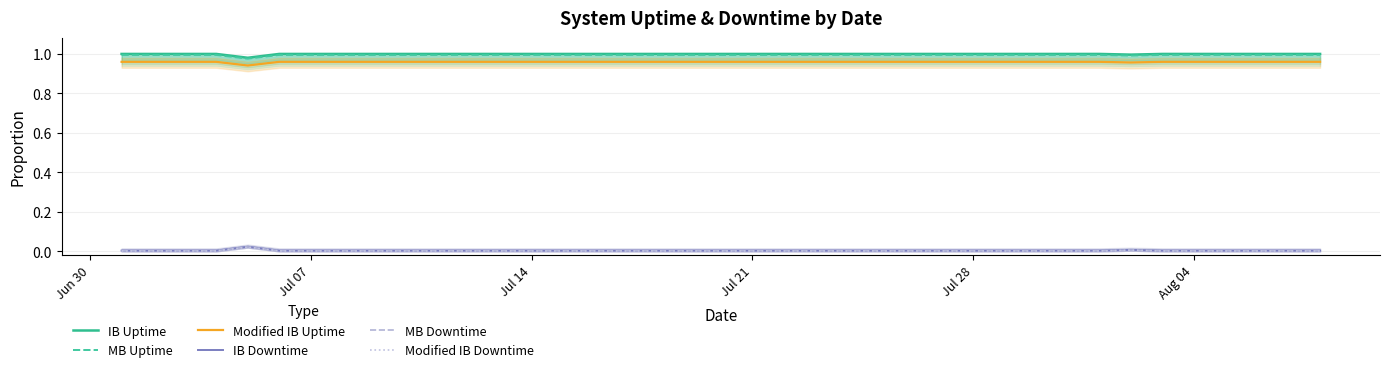

Which series has the largest total across all categories?

IB Uptime